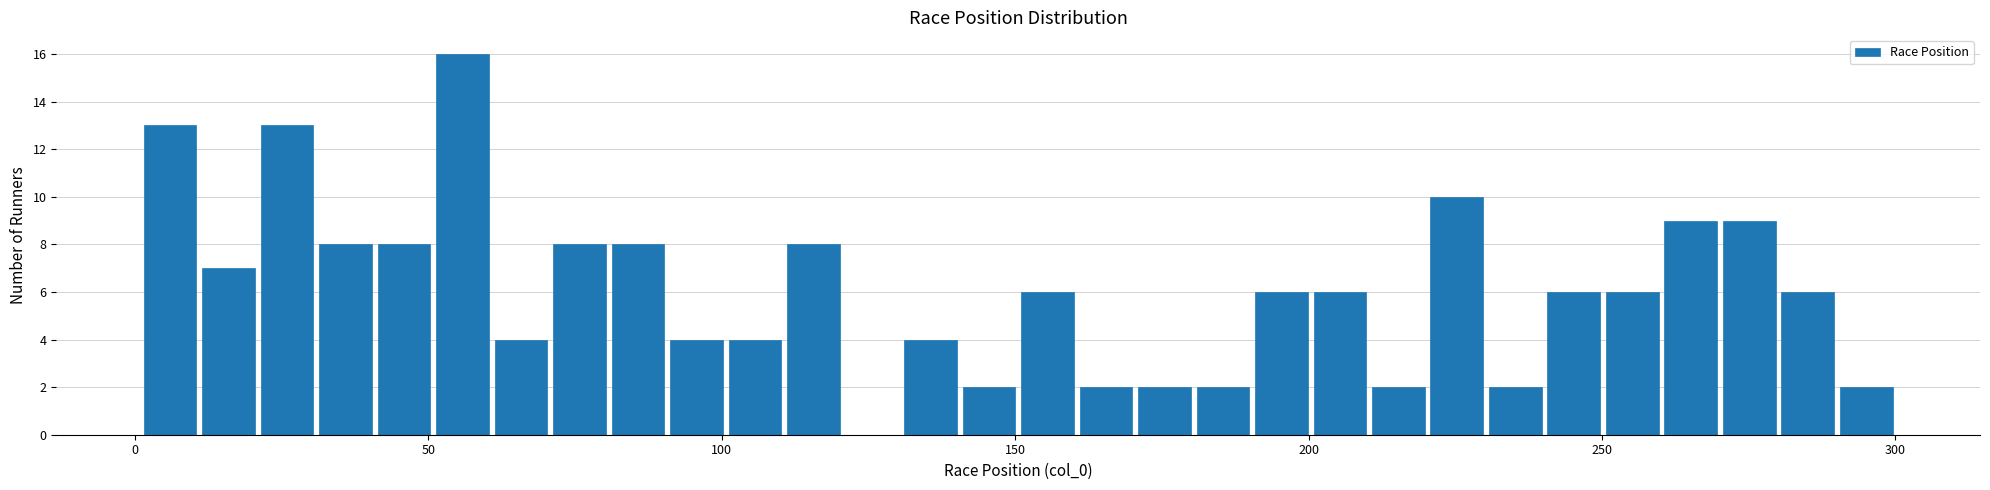

Around what value on the x-axis is the tallest bar? Give the approximate position of its centre, as read against the axis.

55